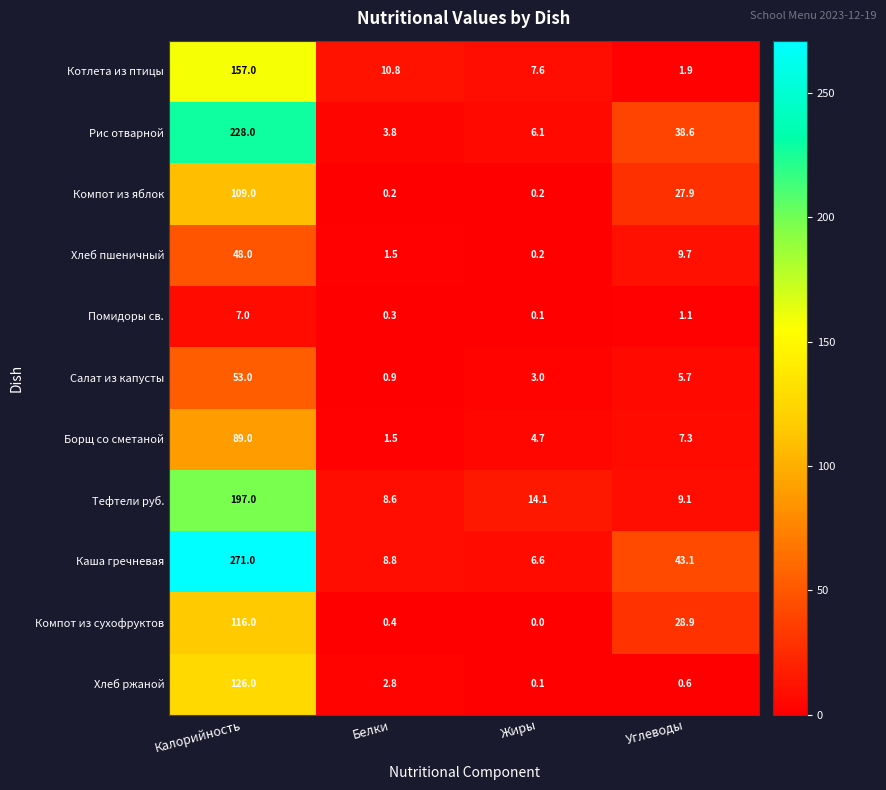

What is the total value across all series at Углеводы?

173.9